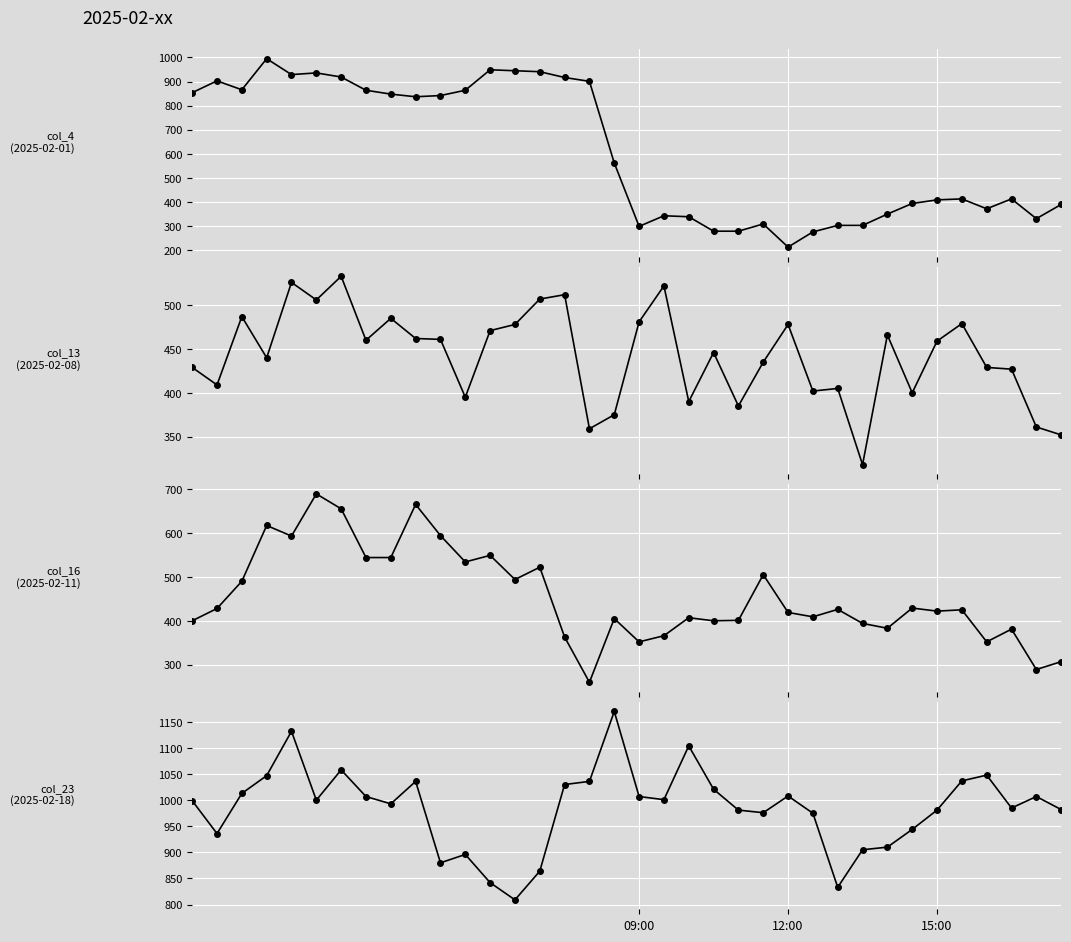

How many interior local valleys does the col_4 (2025-02-01) series have?

7